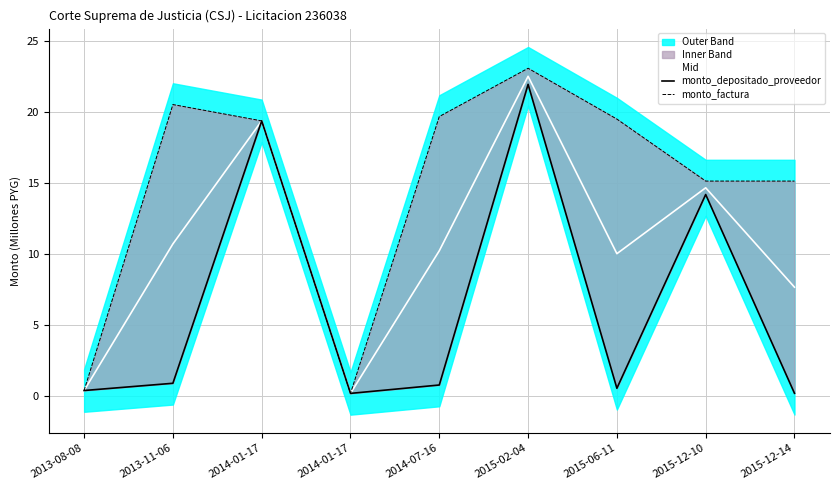

Is the value of monto_depositado_proveedor at 2014-07-16 greater than the value of Mid at 2014-07-16?

No